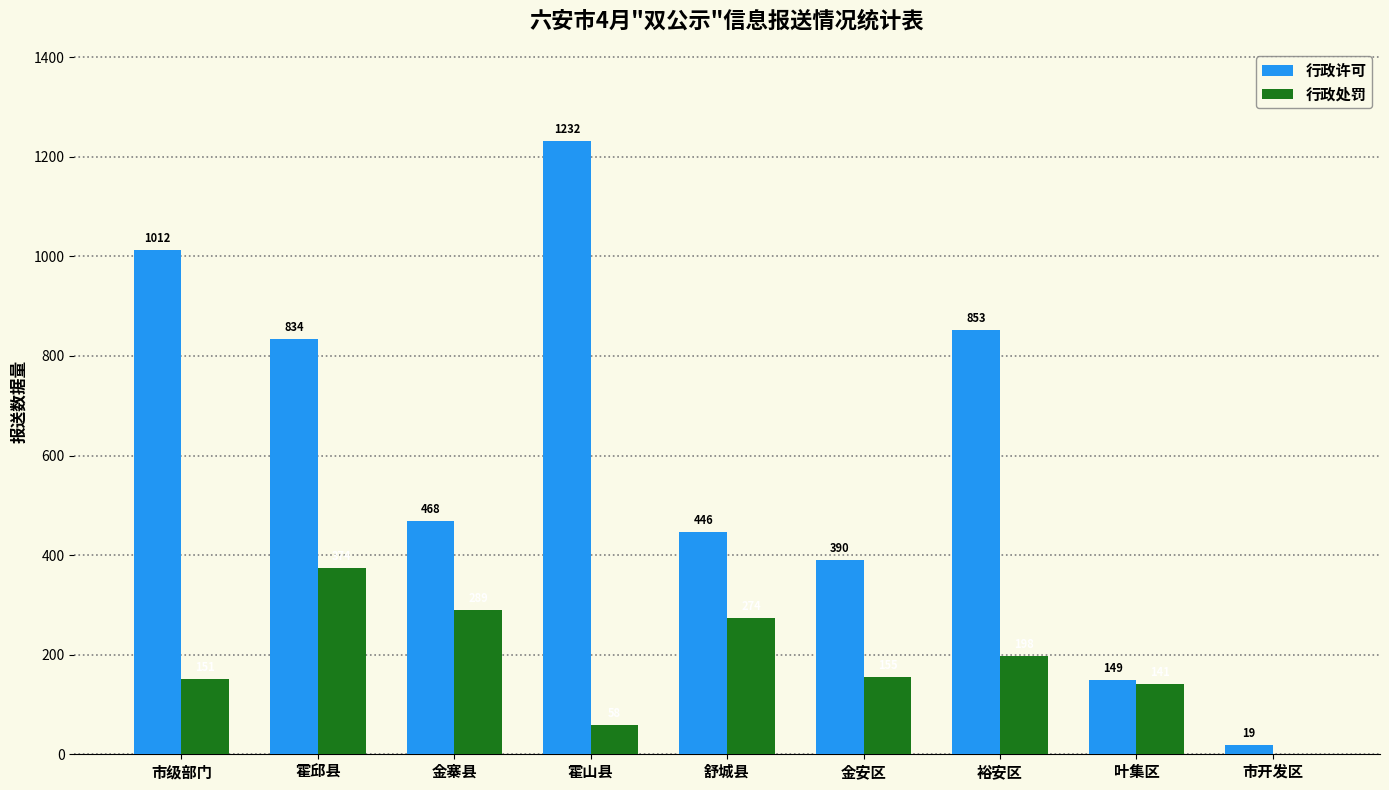

Which category has the highest value across all series?

霍山县